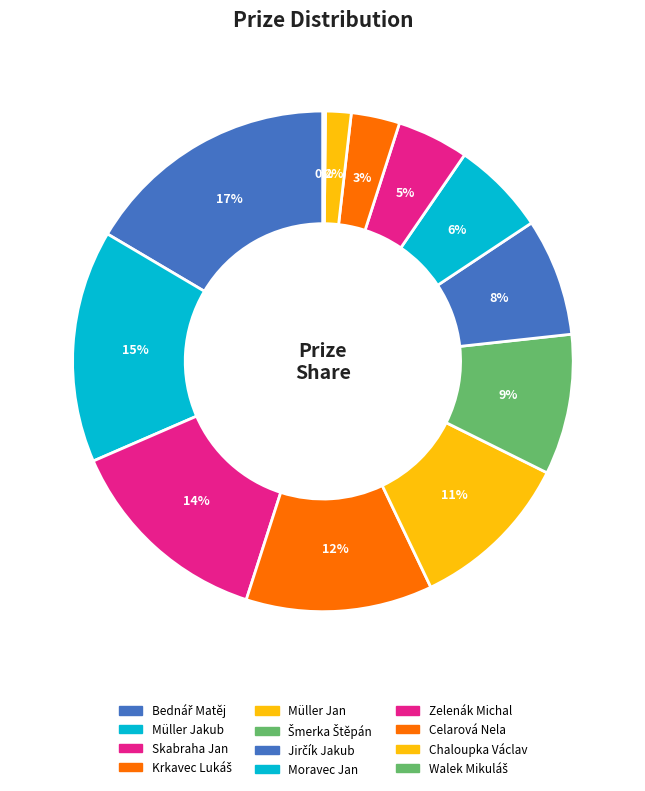

To the nearest percent, what is the difference between the largest and smallest slice percentages?

16%